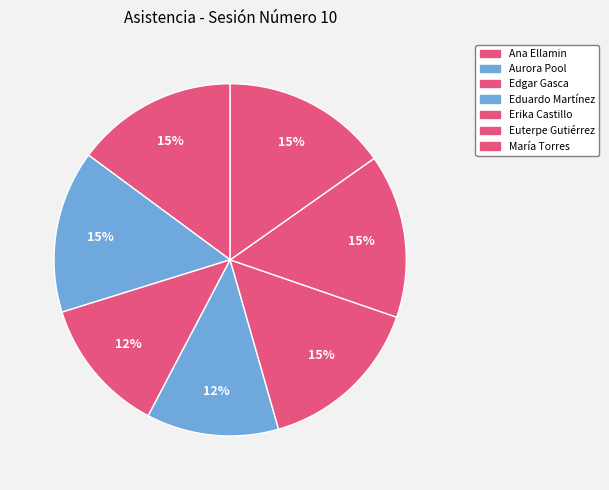

Count the number of slices in the pie.

7